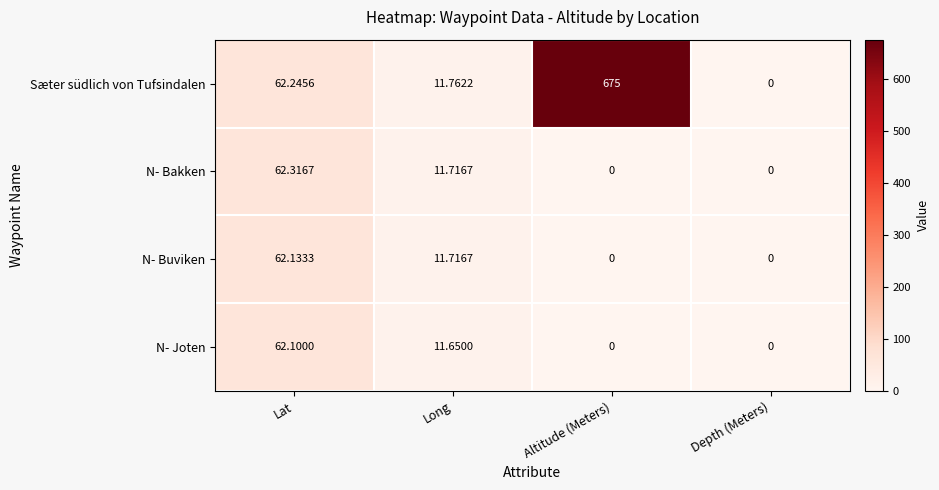

Which category has the lowest value in the Sæter südlich von Tufsindalen series?

Depth (Meters)